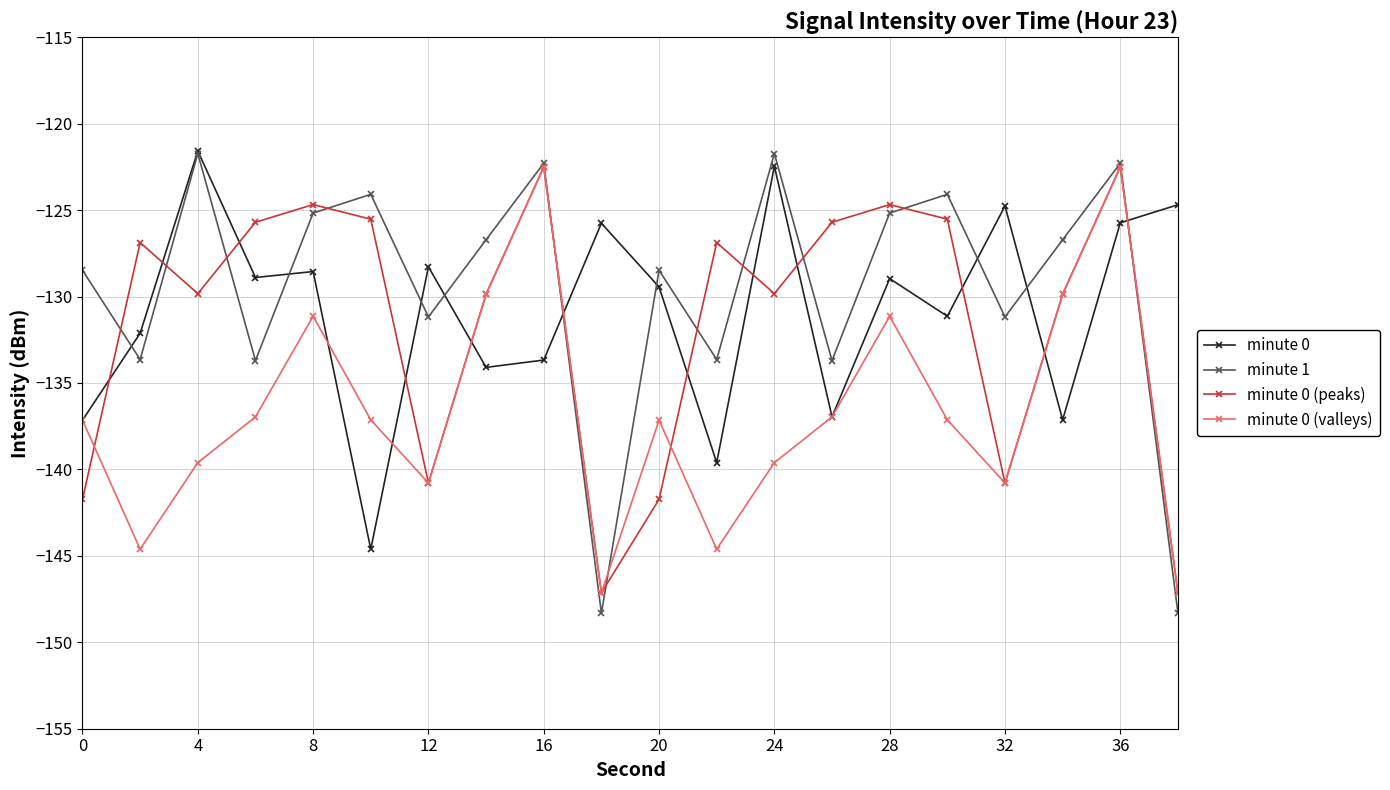

Which series has the largest range (max minus min)?

minute 1